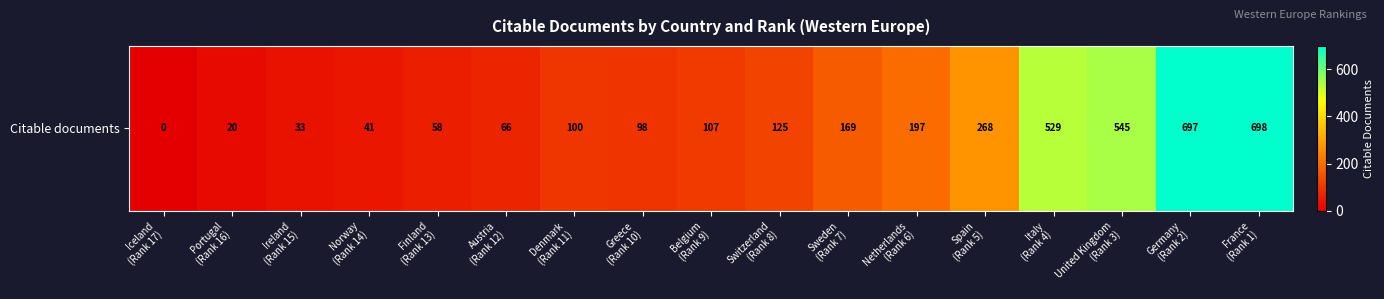

True or false: the data shows 228 at France
(Rank 1).

False